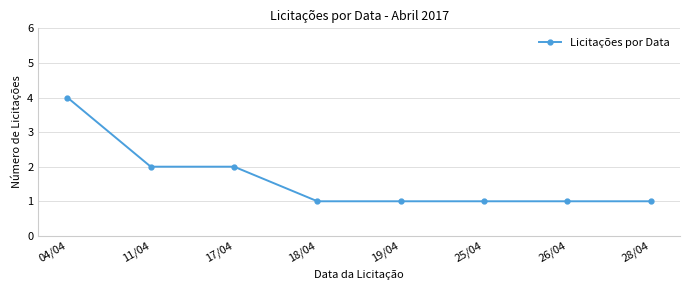

Is it true that the value at 19/04 is 2?

False